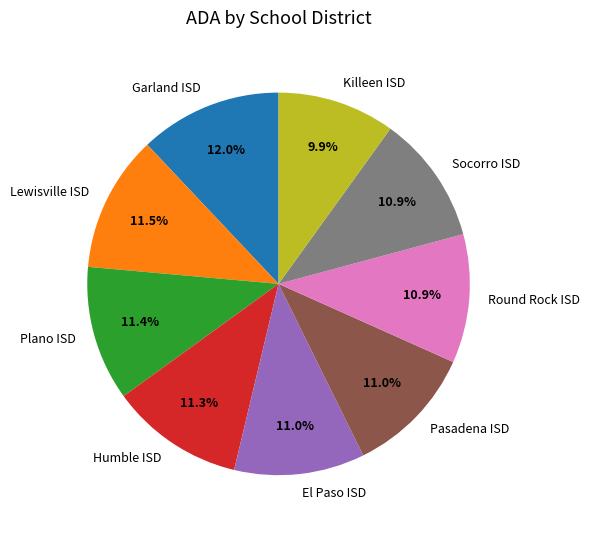

Is Humble ISD the majority of the pie?

No